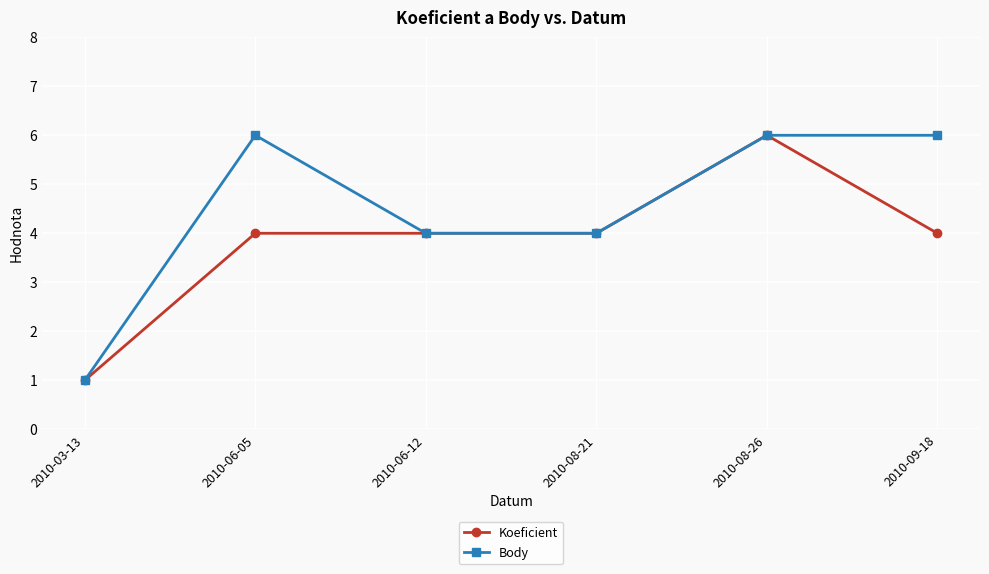

Reading right to left, list all the values displayed in this chart.

Koeficient: 4	6	4	4	4	1
Body: 6	6	4	4	6	1